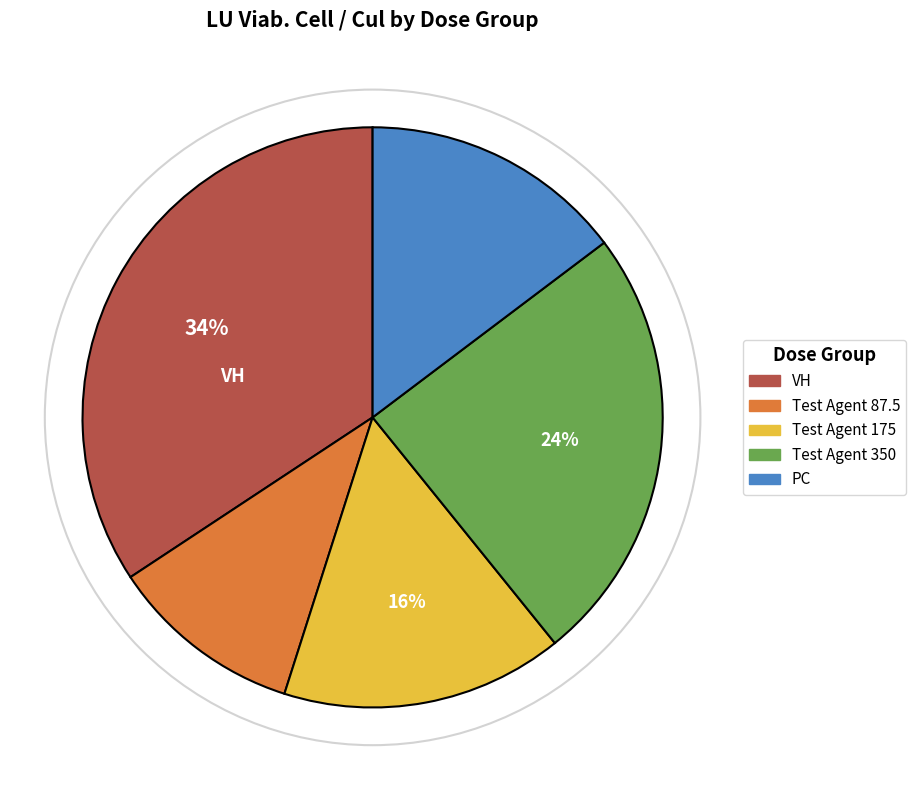

Which category has the biggest portion of the pie?

VH